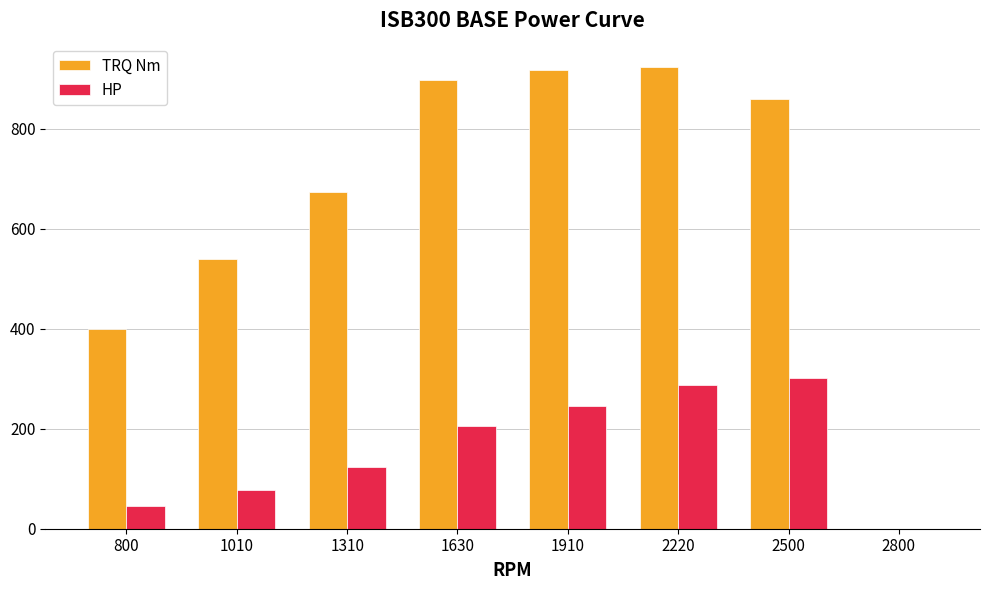

Are the bars horizontal?

No